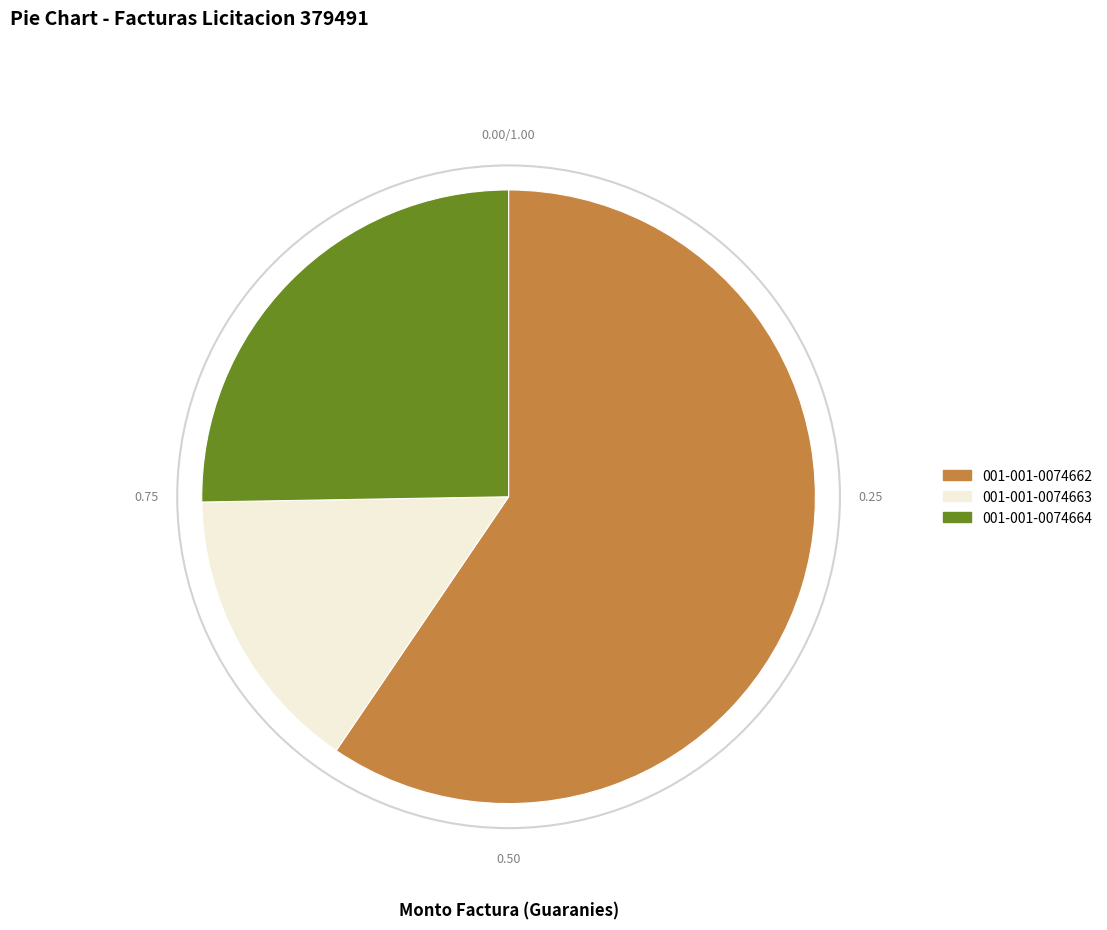

Is there any slice that represents more than half of the pie?

Yes